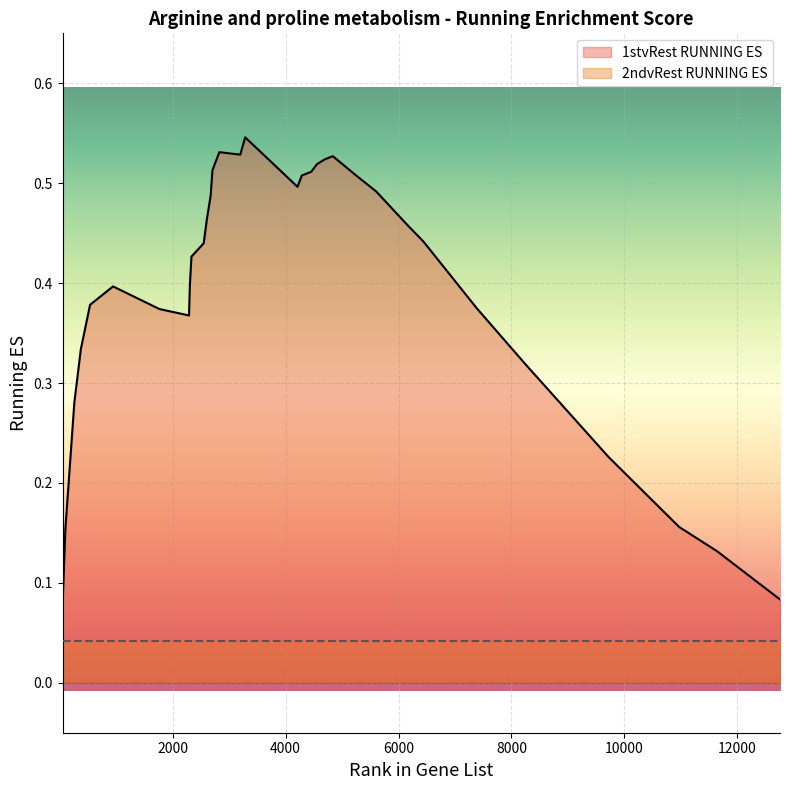

Rank the series by their maximum value, from lowest to highest.

2ndvRest RUNNING ES, 1stvRest RUNNING ES